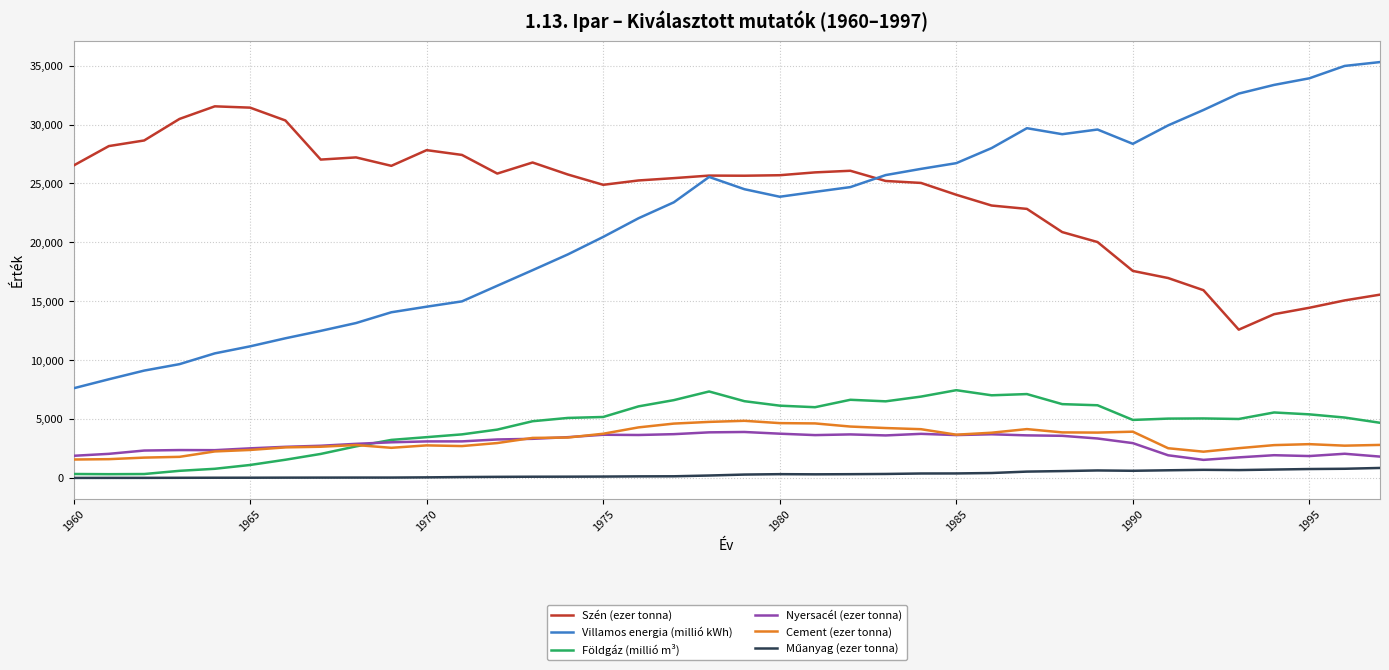

Which series has the widest spread of values?

Villamos energia (millió kWh)